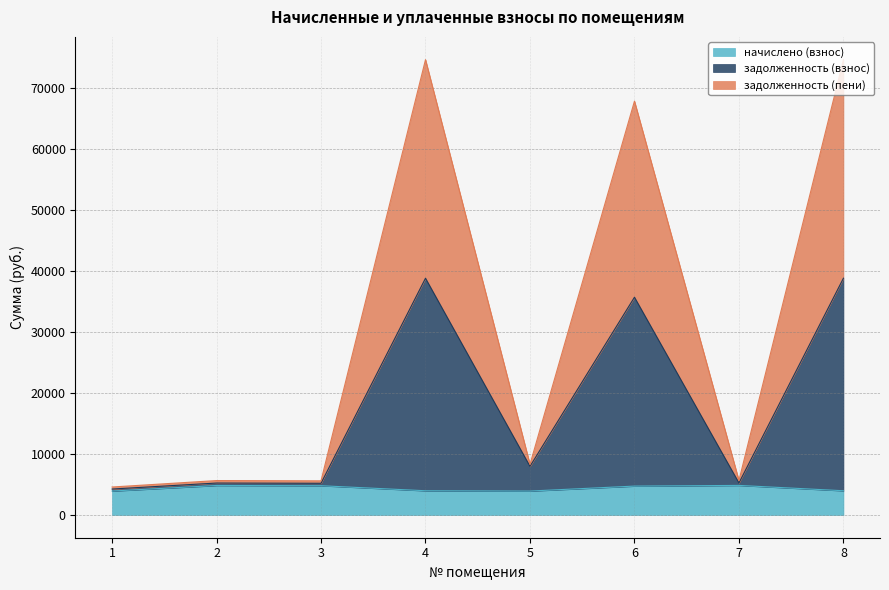

At which category does задолженность (пени) reach its first local peak?

2